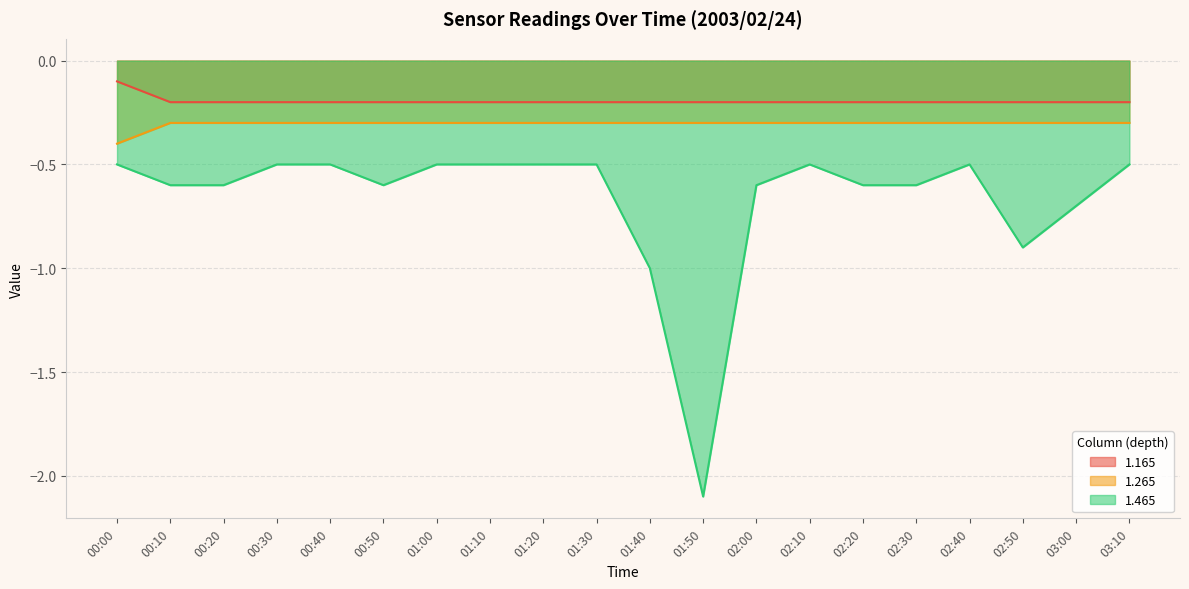

Between 00:10 and 02:00, which series saw the biggest shift?

1.165